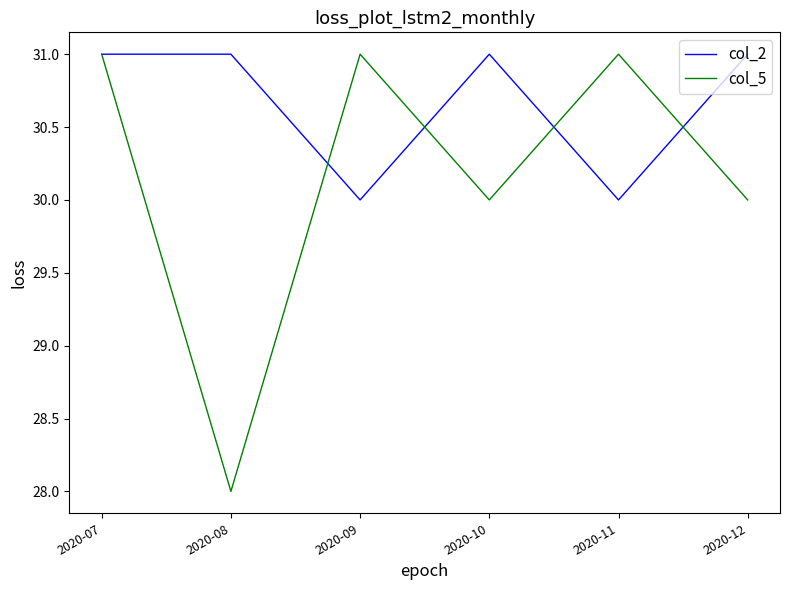

What is the average value of the col_5 series?

30